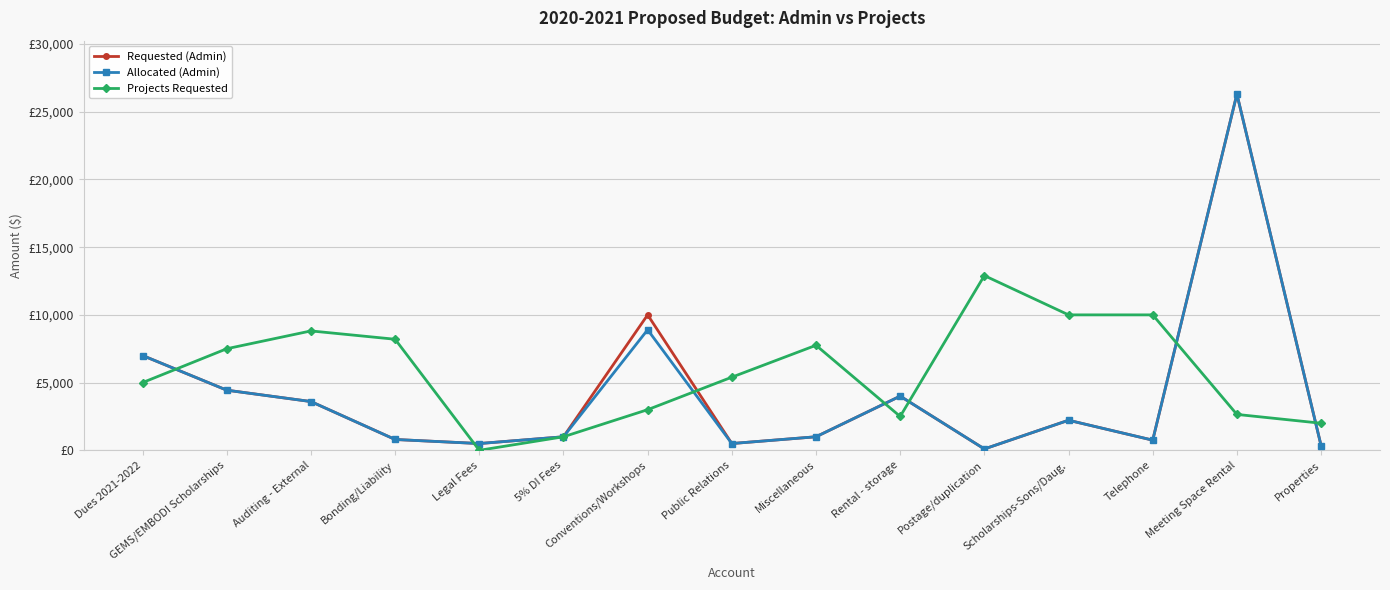

Reading left to right, what are all the values shown in this chart?

Requested (Admin): 7000	4440	3600	800	500	1000	10000	500	1000	4000	100	2220	750	26300	350
Allocated (Admin): 7000	4440	3600	800	500	1000	8900	500	1000	4000	100	2220	750	26300	350
Projects Requested: 5000	7500	8815	8200	0	1000	3000	5400	7755	2500	12900	10000	10000	2650	2000